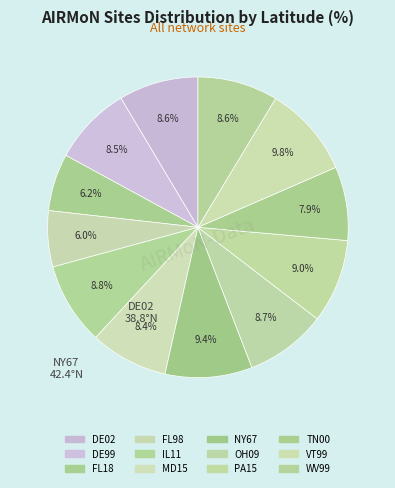

What percentage is the NY67 slice, to the nearest percent?

9%